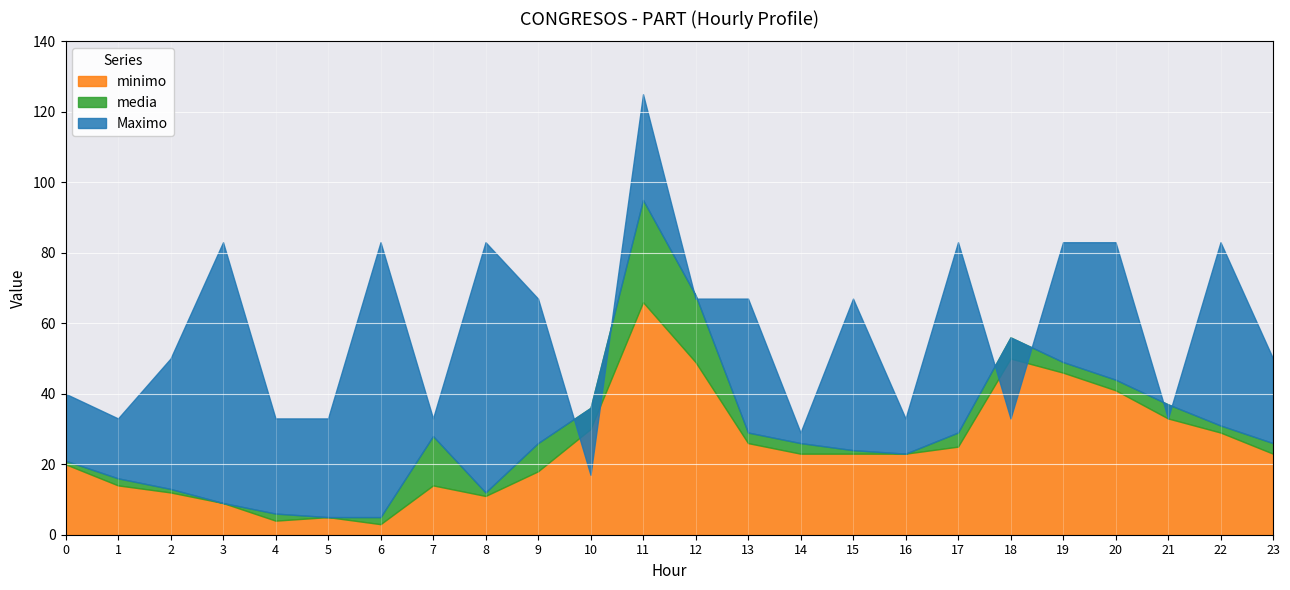

Reading right to left, list all the values displayed in this chart.

media: 26	31	37	44	49	56	29	23	24	26	29	68	95	36	26	12	28	5	5	6	9	13	16	21
Maximo: 50	83	33	83	83	33	83	33	67	29	67	67	125	17	67	83	33	83	33	33	83	50	33	40
minimo: 23	29	33	41	46	50	25	23	23	23	26	49	66	30	18	11	14	3	5	4	9	12	14	20